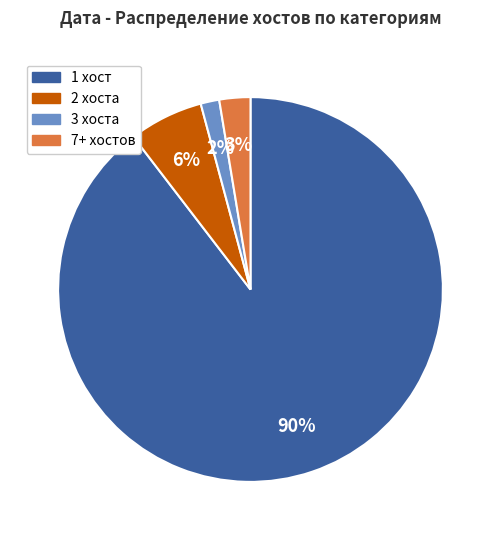

Is there a majority slice in this chart?

Yes